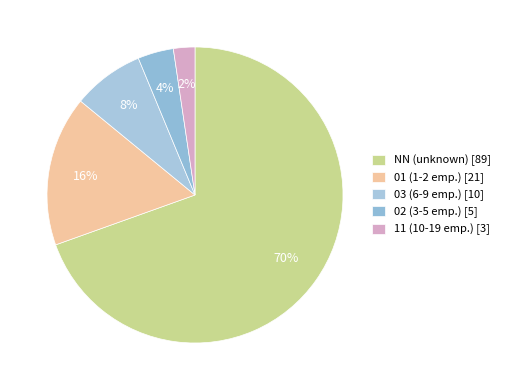

Does 11 represent more than half of the total?

No